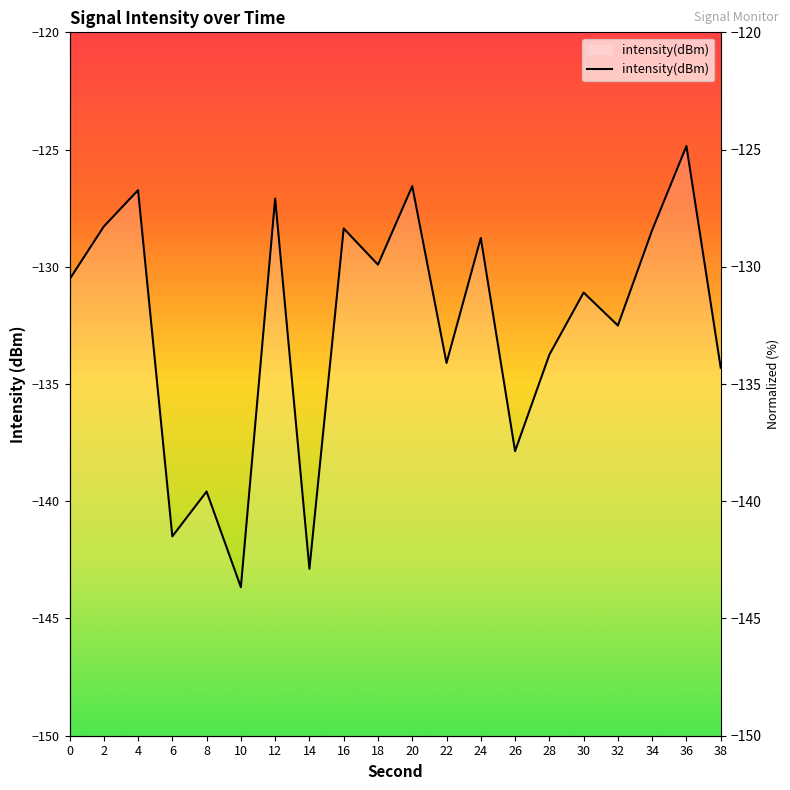

The value at 12 is -83.1. True or false?

False